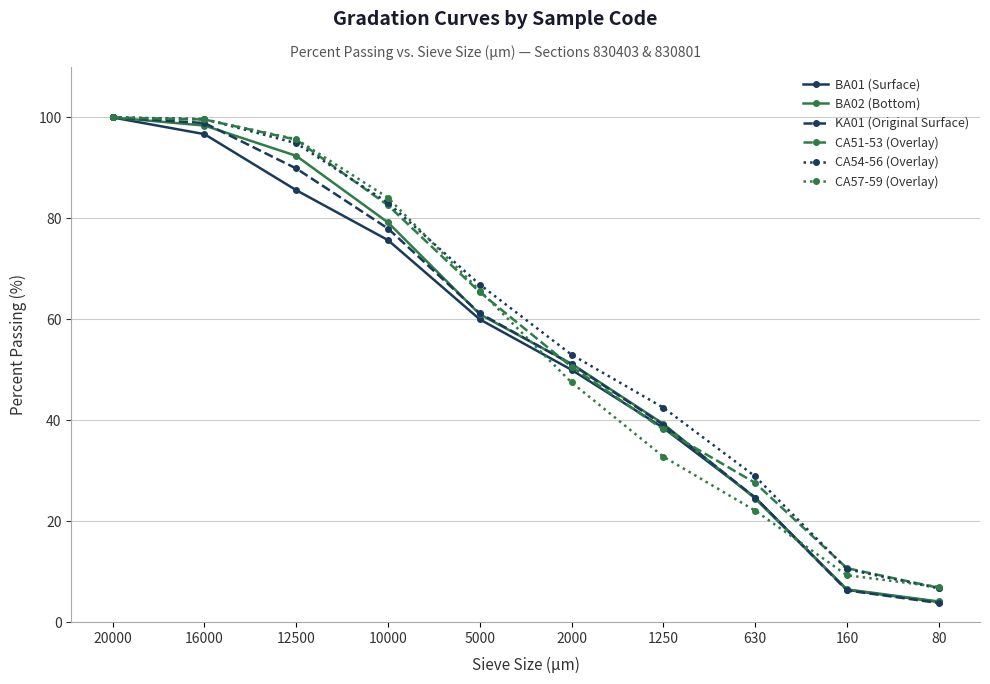

Which series changed the most between 12500 and 10000?

BA02 (Bottom)